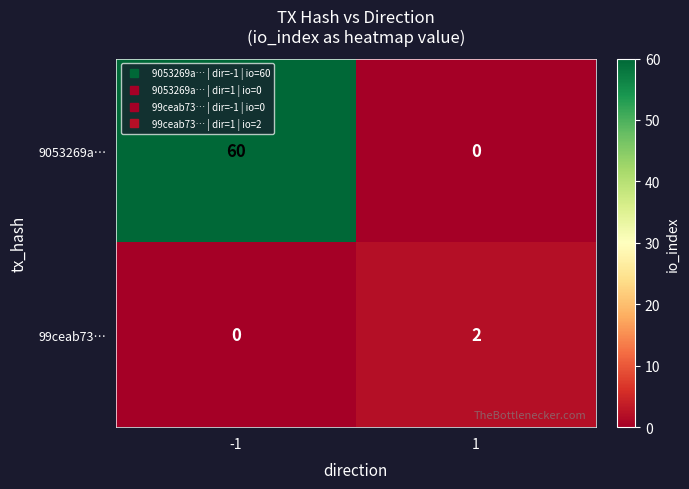

At which category does the chart reach its peak across all series?

-1